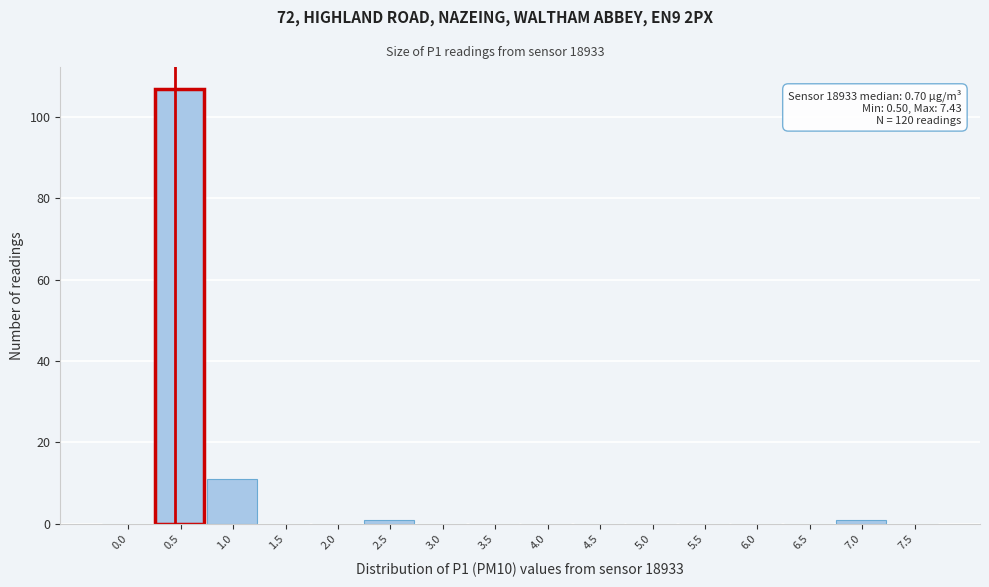

Reading right to left, what are all the values shown in this chart?

7.5=0	7.0=1	6.5=0	6.0=0	5.5=0	5.0=0	4.5=0	4.0=0	3.5=0	3.0=0	2.5=1	2.0=0	1.5=0	1.0=11	0.5=107	0.0=0